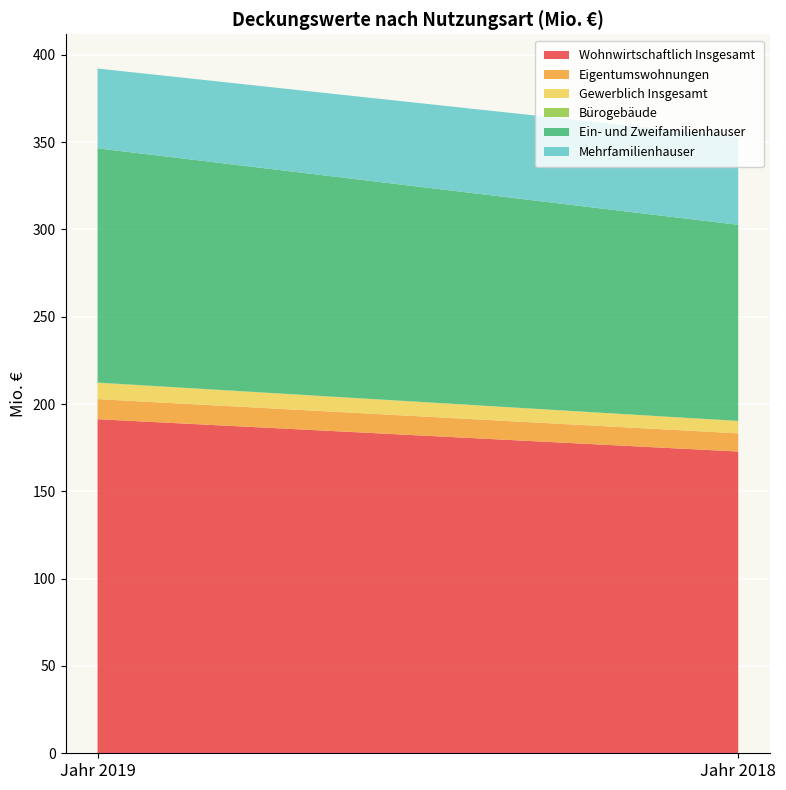

Reading right to left, extract all data points from this chart.

Wohnwirtschaftlich Insgesamt: Jahr 2018=172.8	Jahr 2019=191.3
Eigentumswohnungen: Jahr 2018=10.4	Jahr 2019=11.5
Gewerblich Insgesamt: Jahr 2018=7.1	Jahr 2019=9.3
Bürogebäude: Jahr 2018=0.0	Jahr 2019=0.2
Ein- und Zweifamilienhauser: Jahr 2018=112.3	Jahr 2019=134.1
Mehrfamilienhauser: Jahr 2018=50.1	Jahr 2019=45.7